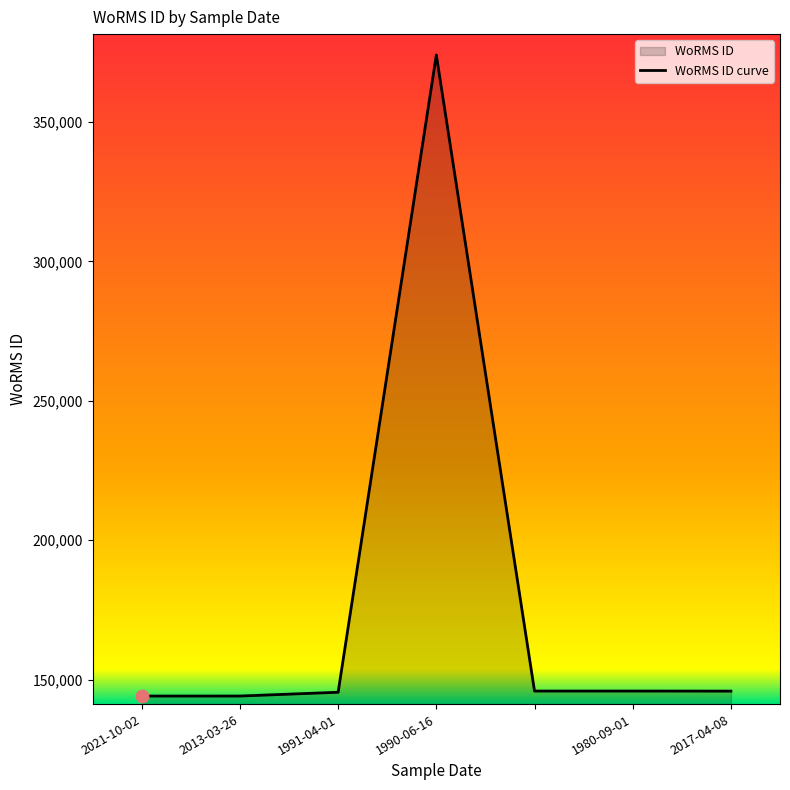

What is the change in value from 2021-10-02 to ?

+1792